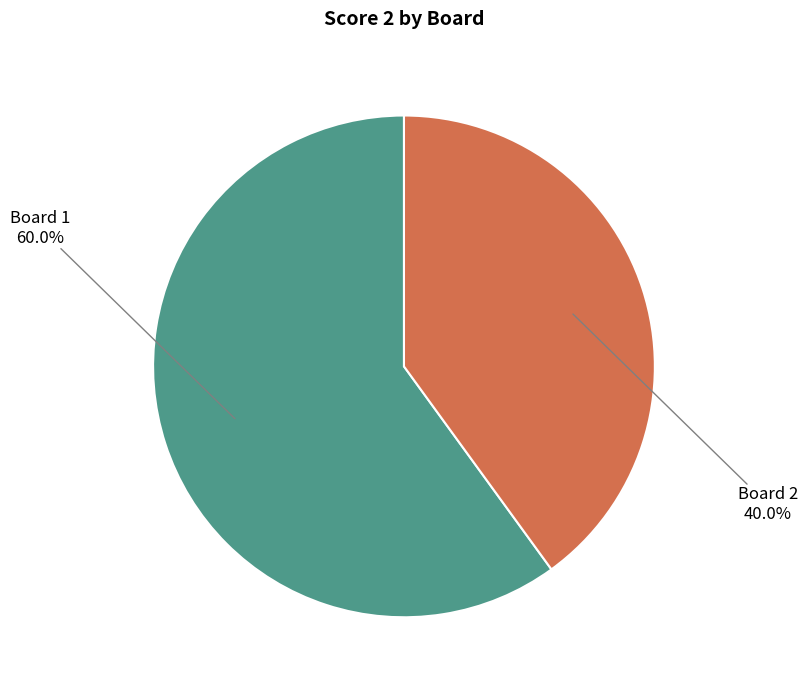

Do Board 1 and Board 2 together represent more than half of the pie?

Yes